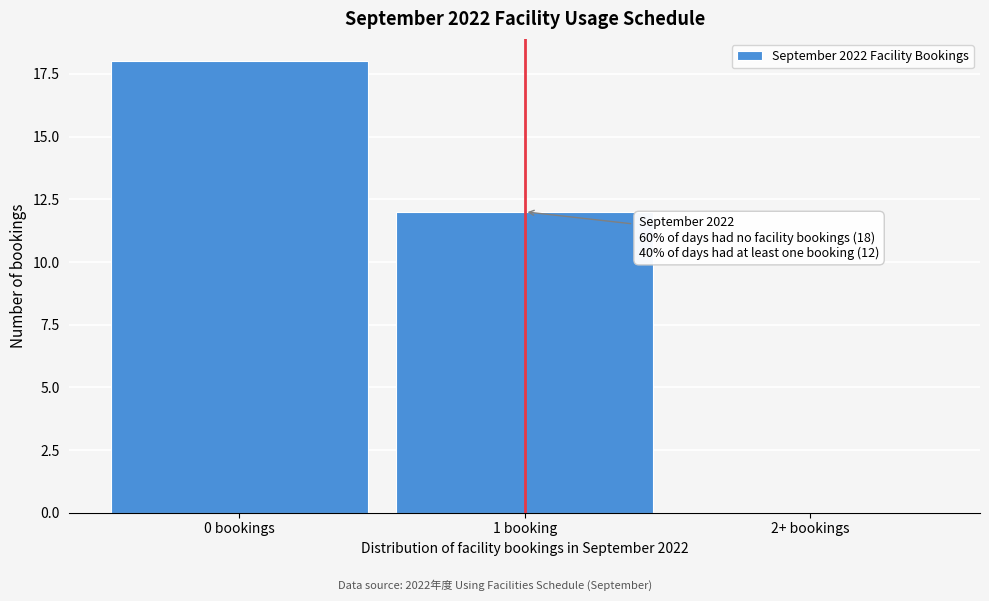

Reading left to right, list all the values displayed in this chart.

0 bookings=18	1 booking=12	2+ bookings=0